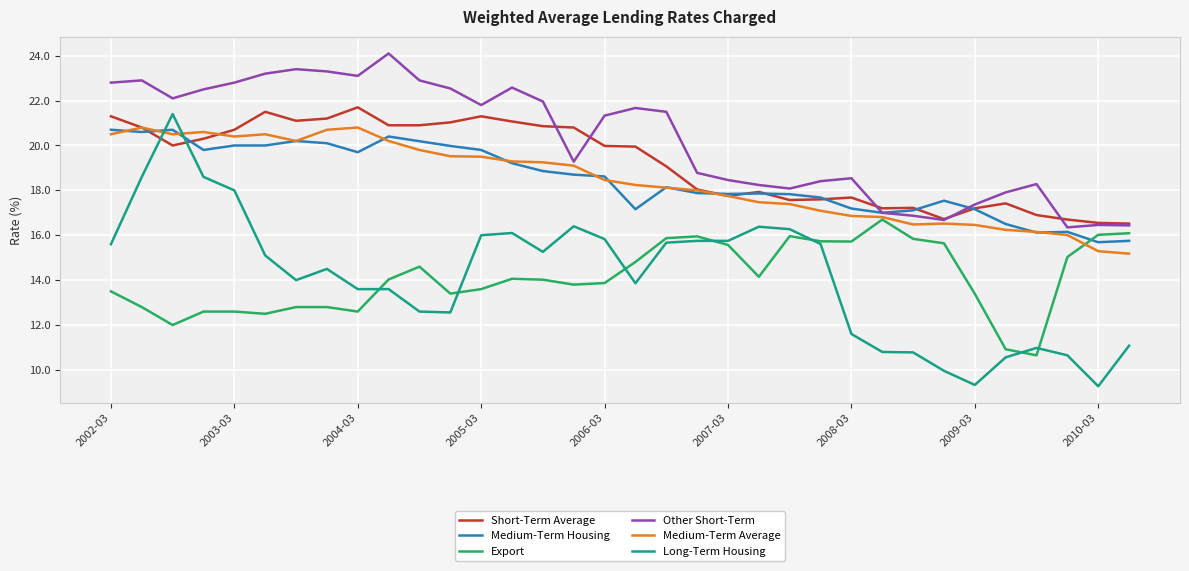

Which series has the largest total across all categories?

Other Short-Term